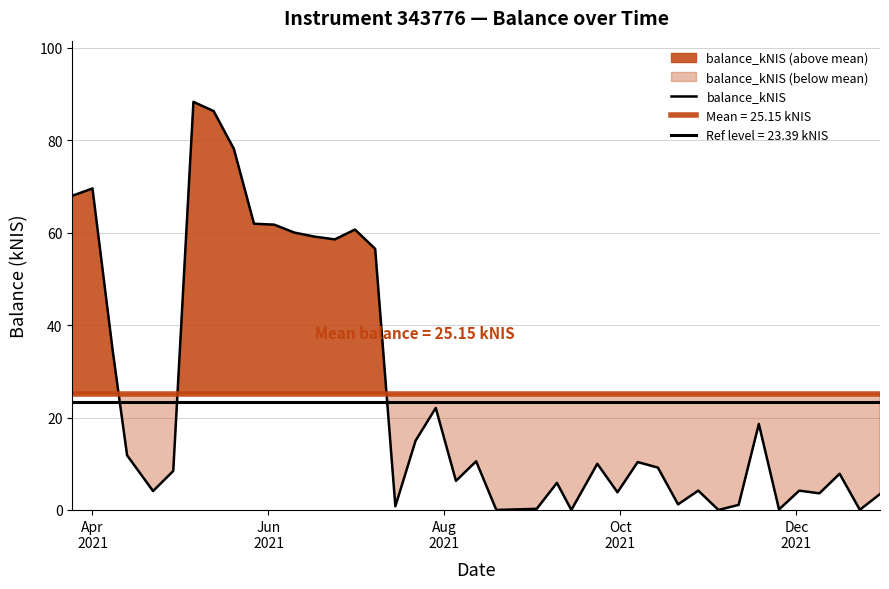

At which label does the data first exceed 9?

Apr
2021